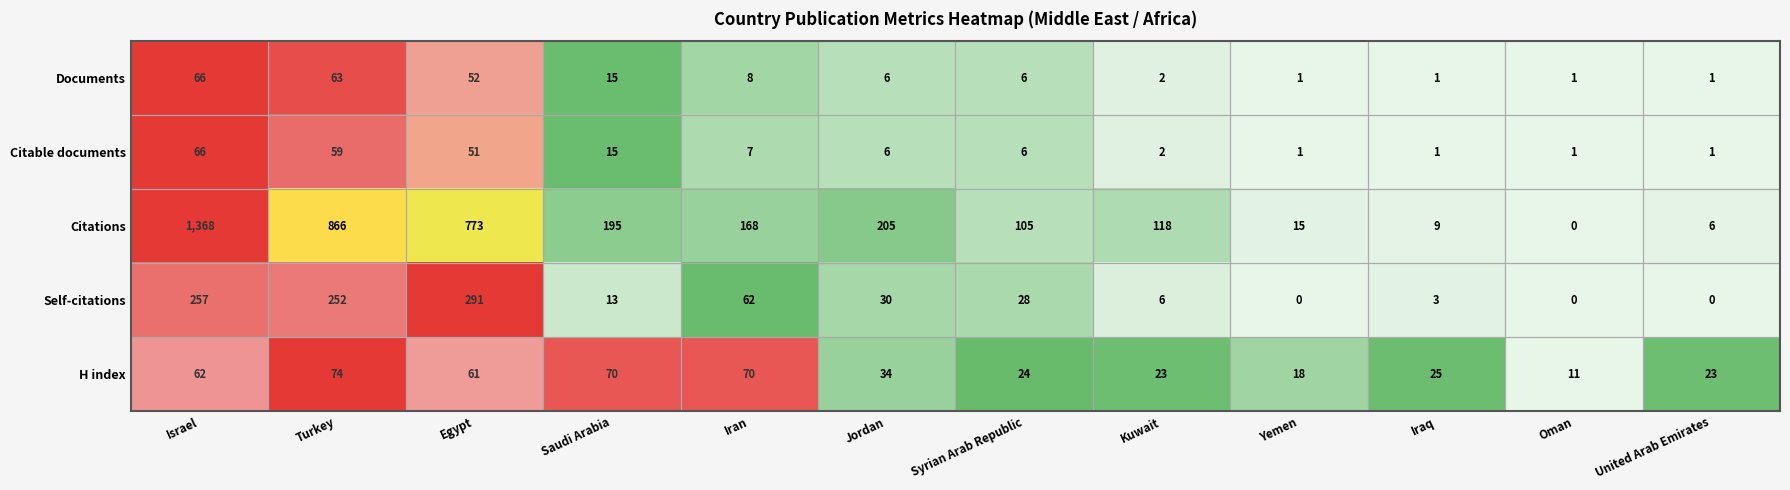

How many data points in Self-citations are less than 28?

6